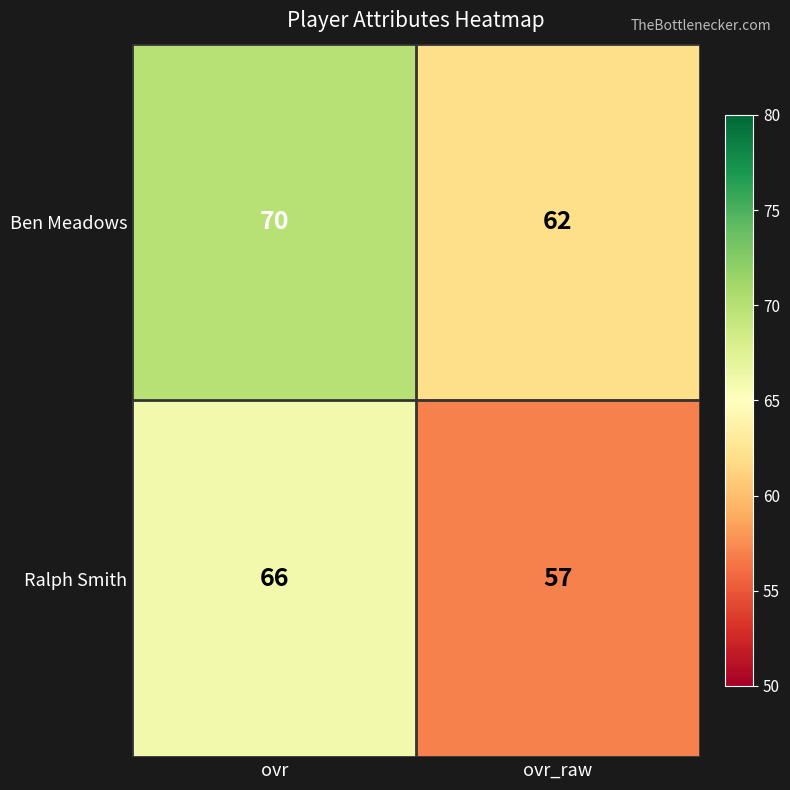

Between ovr and ovr_raw, which series saw the biggest shift?

Ralph Smith